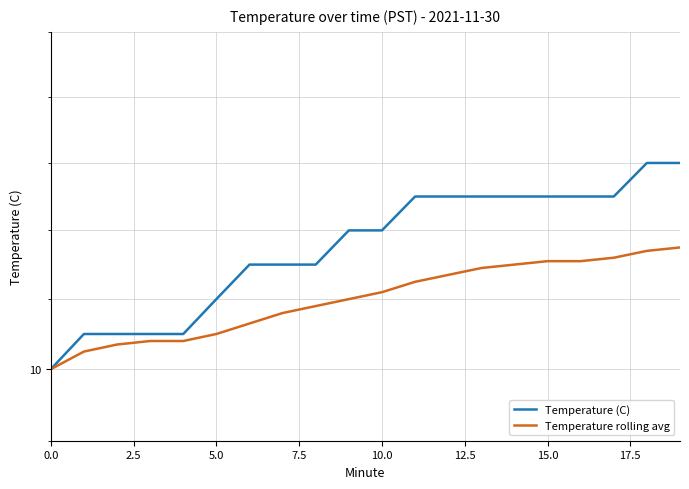

What is the difference between the maximum and minimum values in the Temperature (C) series?

0.6